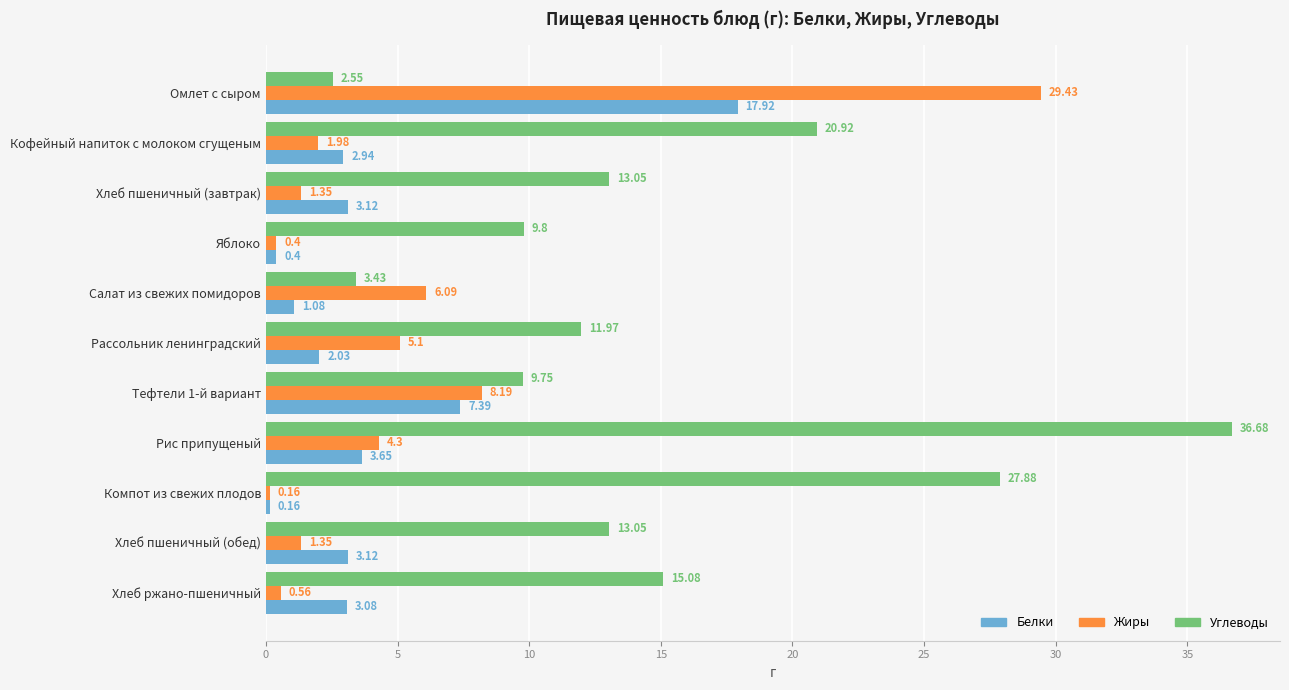

What are all the series names shown in the legend?

Белки, Жиры, Углеводы